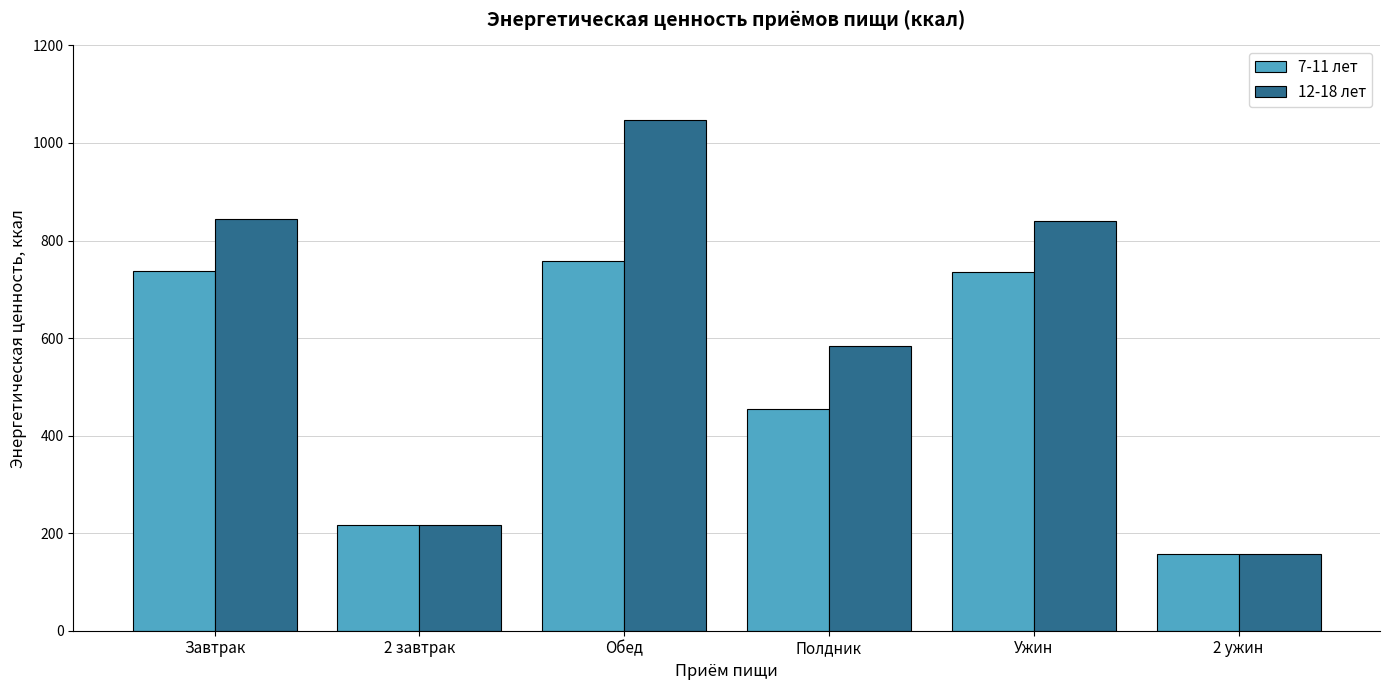

Rank the series at Полдник from lowest to highest value.

7-11 лет, 12-18 лет